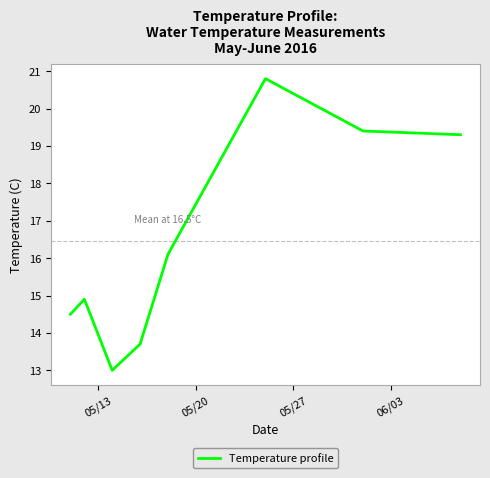

What is the greatest value displayed?

20.8